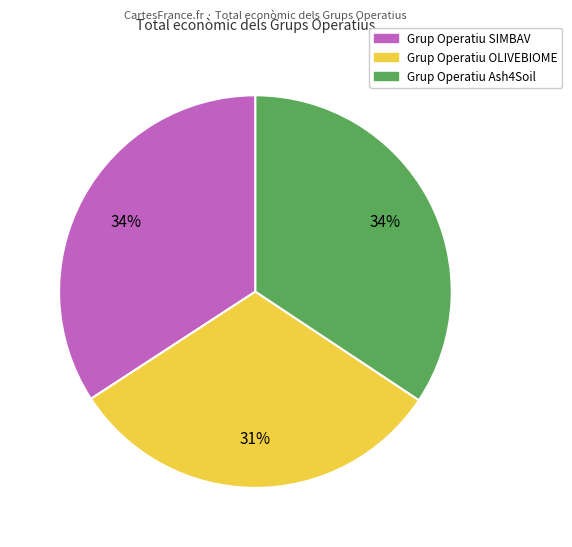

What is the smallest slice in the pie chart?

Grup Operatiu OLIVEBIOME